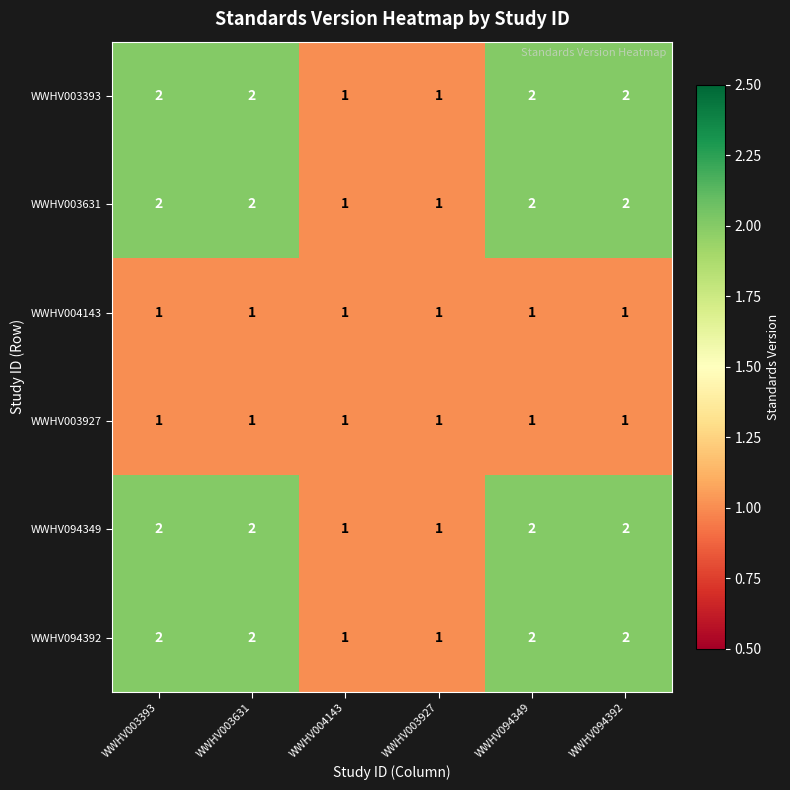

How many WWHV003631 values are between 1 and 2?

6